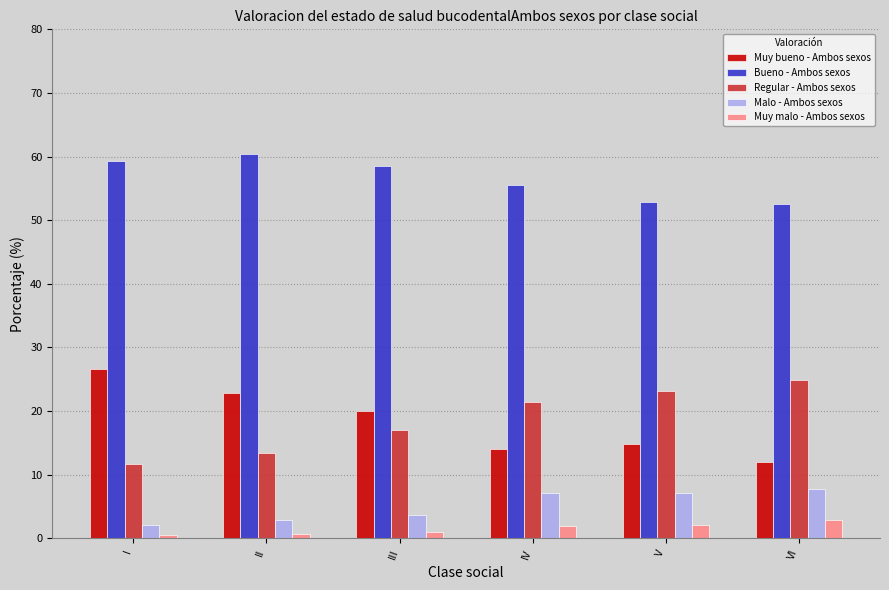

What is the value of the Muy malo - Ambos sexos bar at the 3rd from the left?

0.9